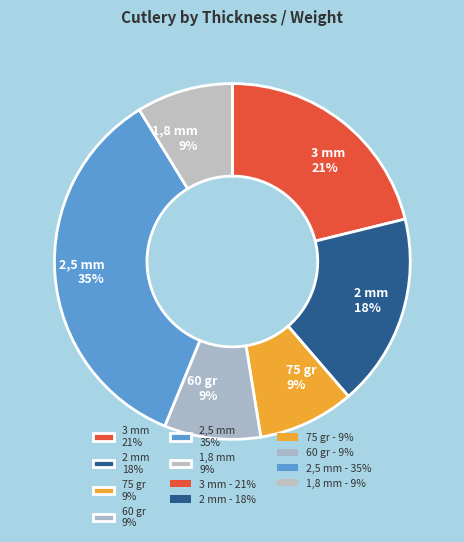

To the nearest percent, what is the difference between the largest and smallest slice percentages?

26%